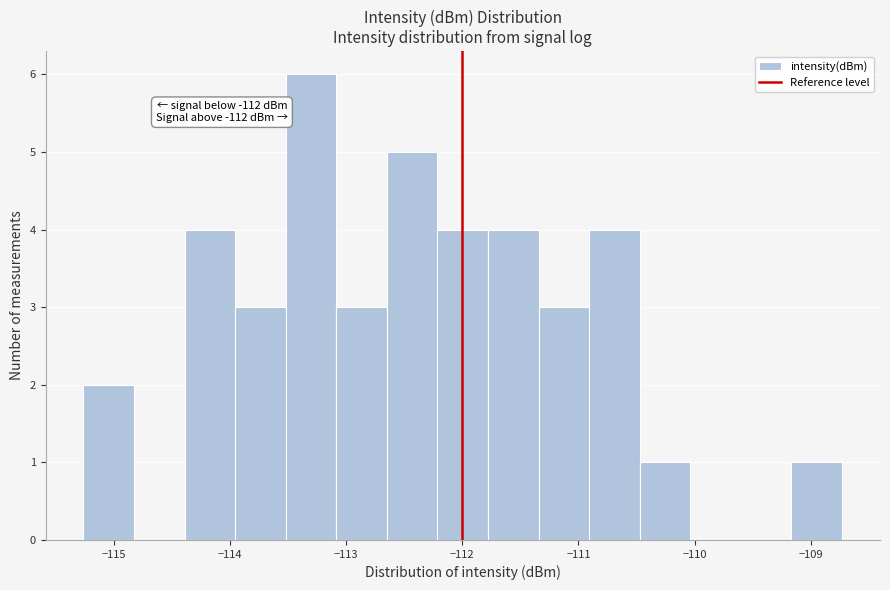

Which range on the x-axis has the tallest bar?

-113.5 to -113.1